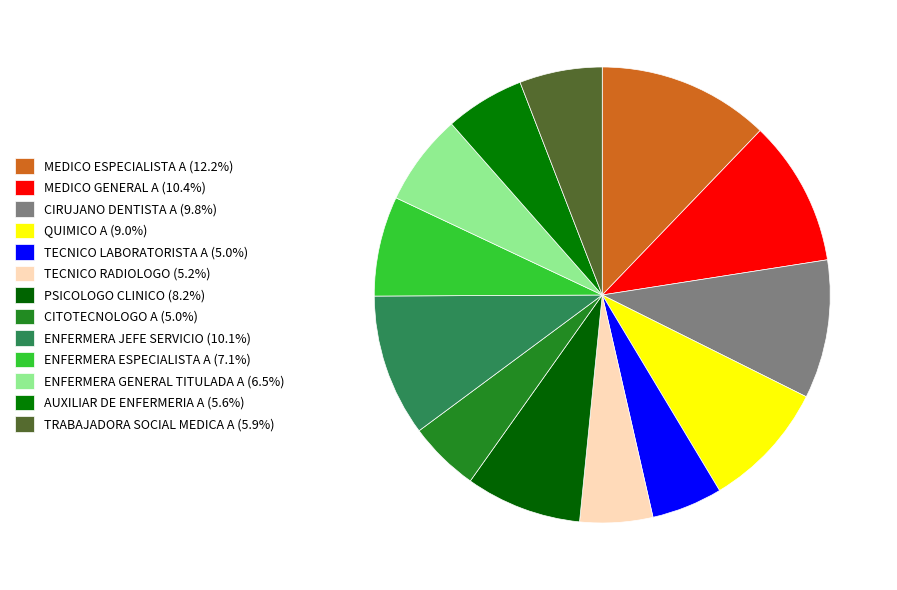

True or false: ENFERMERA JEFE SERVICIO accounts for 10% of the total.

True